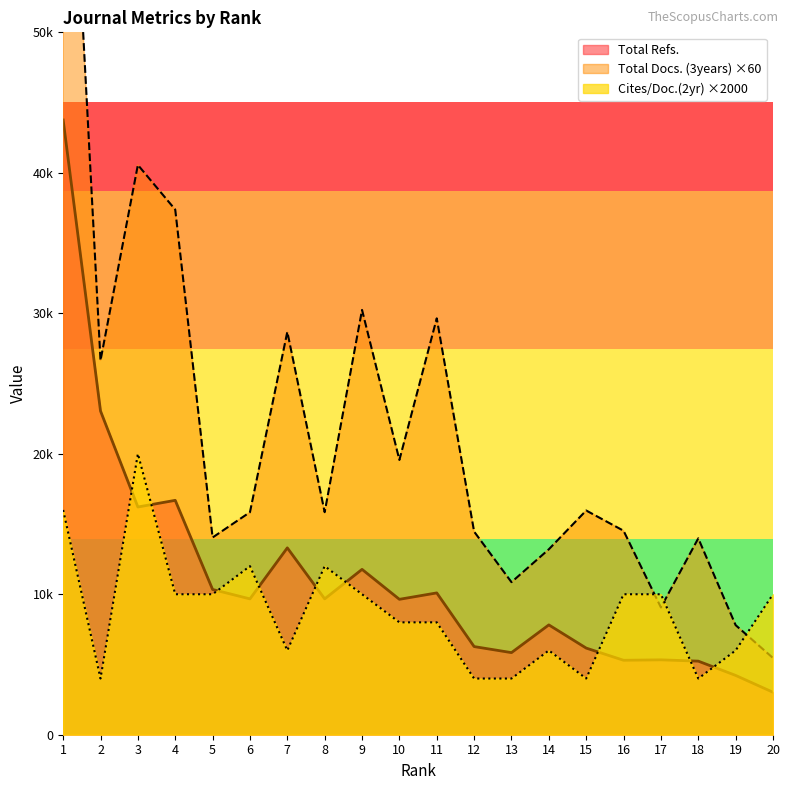

Reading left to right, extract all data points from this chart.

Total Refs.: 43760	23044	16211	16685	10339	9670	13302	9670	11771	9639	10095	6275	5844	7818	6167	5300	5331	5238	4222	3023
Total Docs. (3years): 76920	26640	40560	37380	14040	15840	28680	15840	30240	19560	29640	14460	10860	13200	15960	14520	9060	13980	7800	5460
Cites / Doc. (2years): 16000	4000	20000	10000	10000	12000	6000	12000	10000	8000	8000	4000	4000	6000	4000	10000	10000	4000	6000	10000